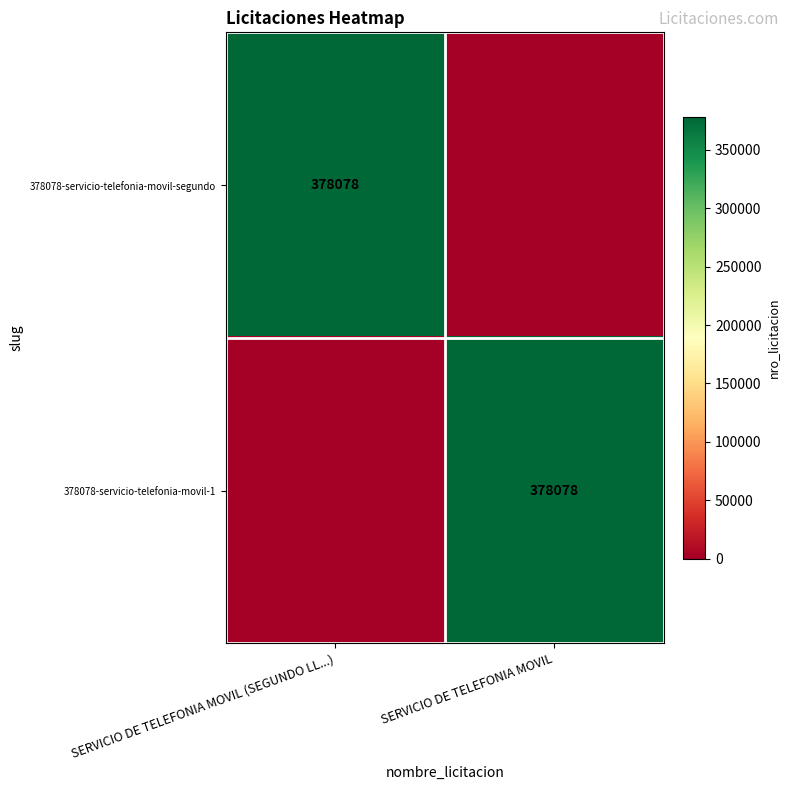

The value of 378078-servicio-telefonia-movil-segundo at SERVICIO DE TELEFONIA MOVIL (SEGUNDO LL...) is 140212. True or false?

False